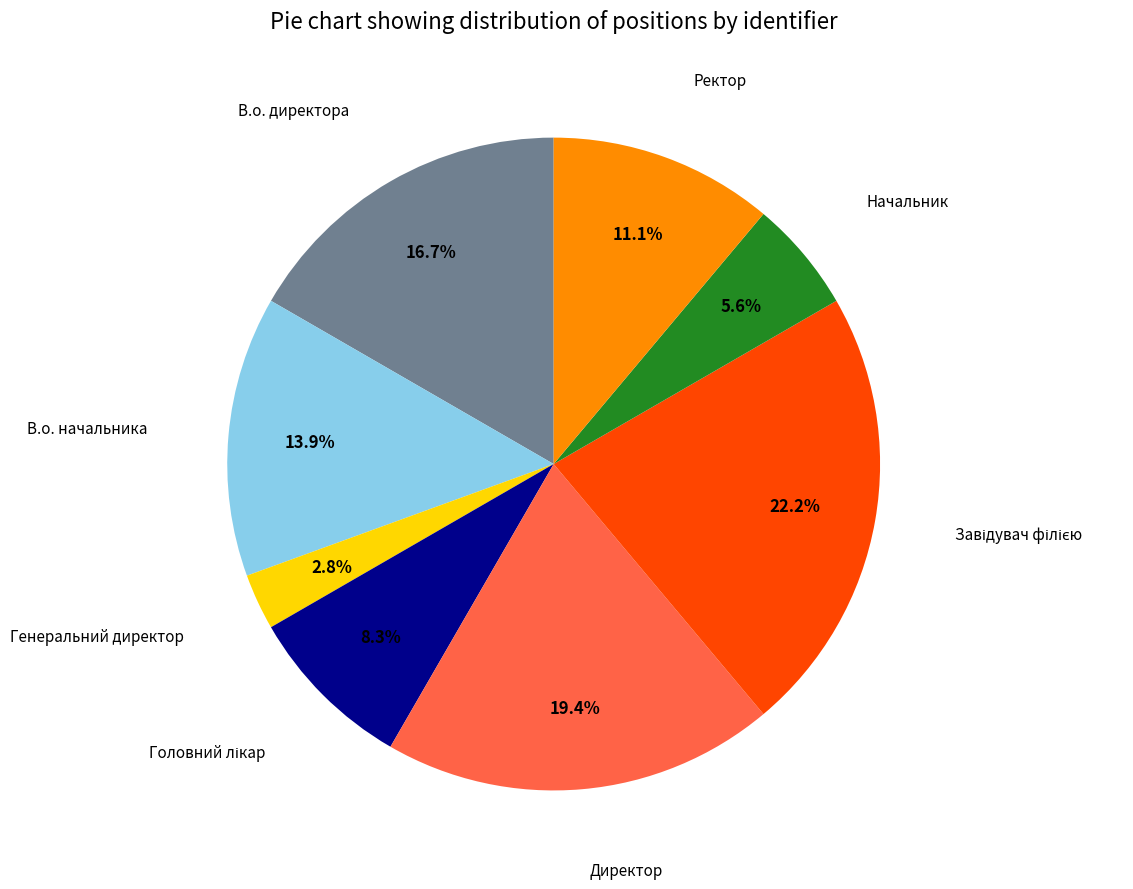

Does any single category account for the majority?

No